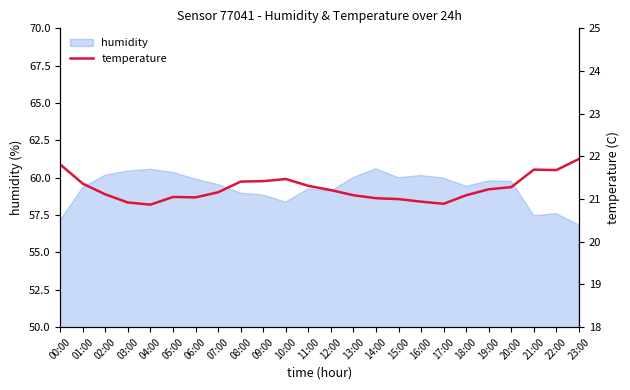

What is the difference between the maximum and second lowest values?

1.1